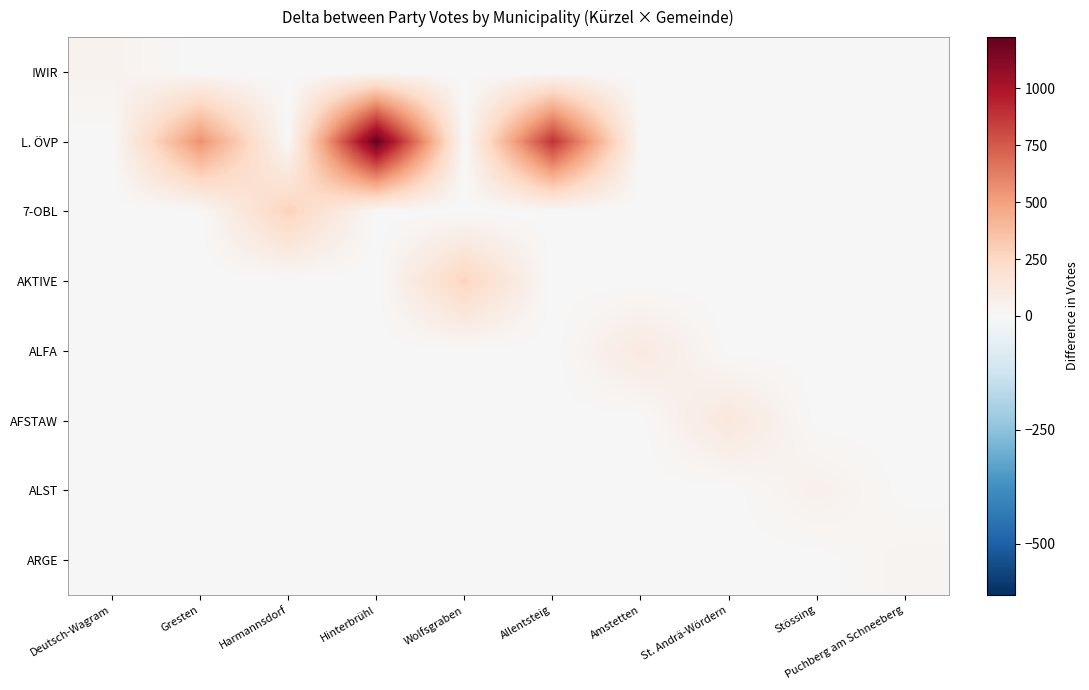

Rank the series by their maximum value, from lowest to highest.

ARGE, !WIR, ALST, ALFA, AFSTAW, AKTIVE, 7-OBL, L. ÖVP